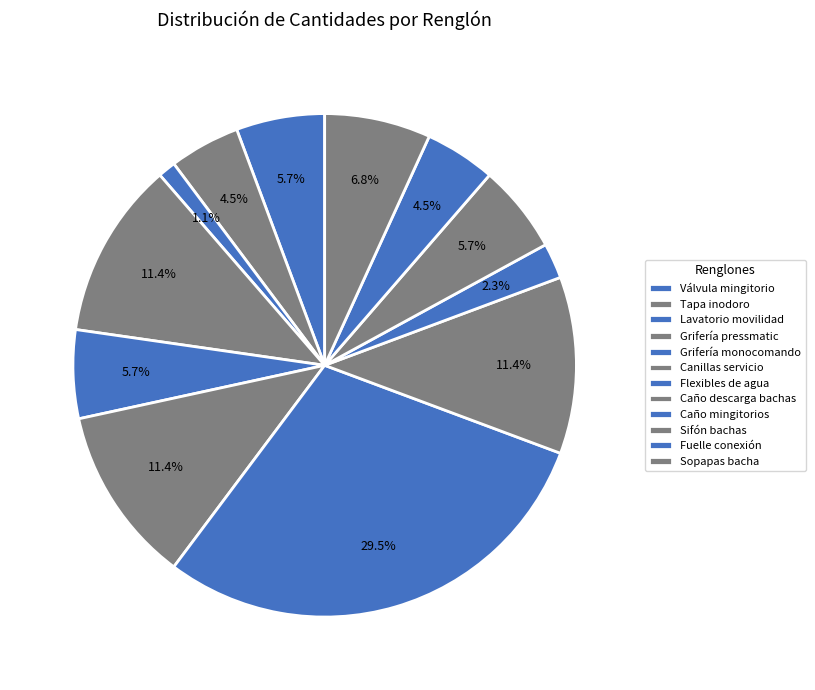

Count the number of slices in the pie.

12